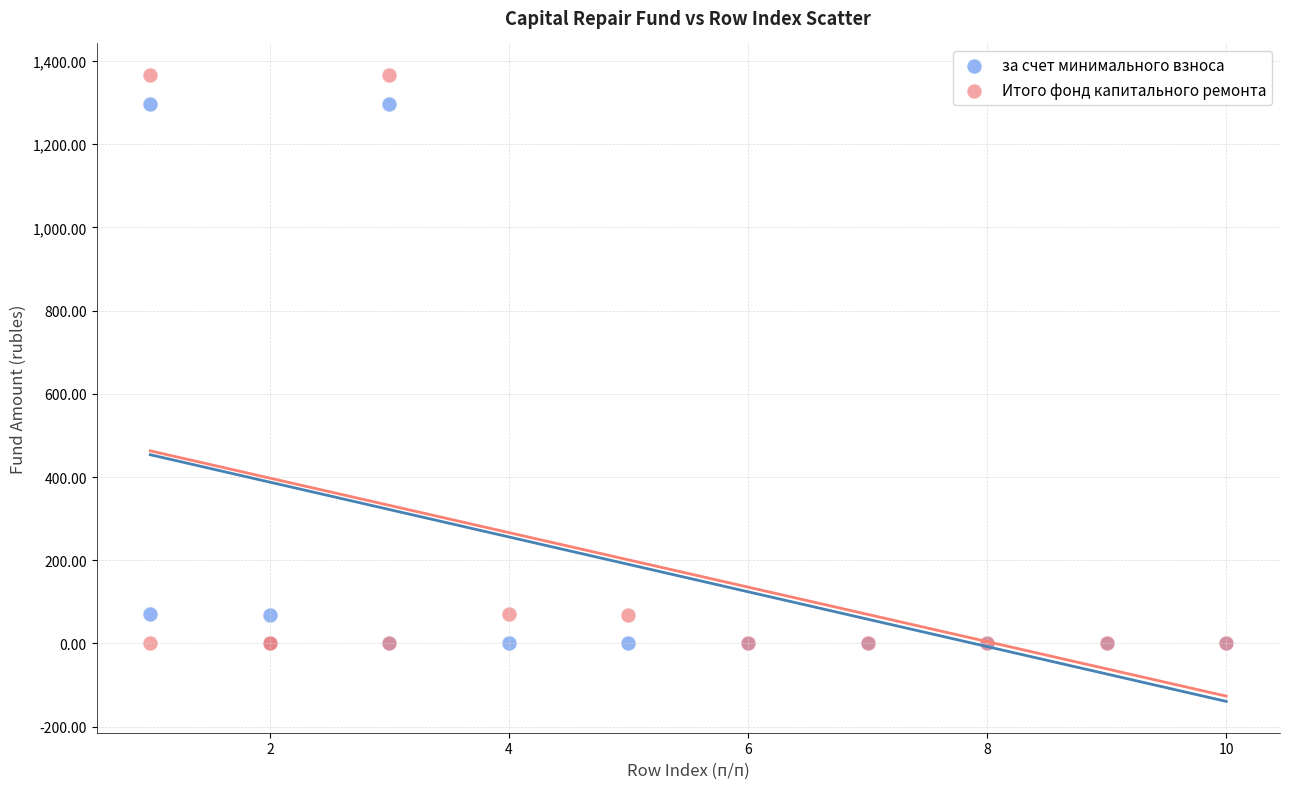

Which series has the widest spread of Y values?

Итого фонд капитального ремонта